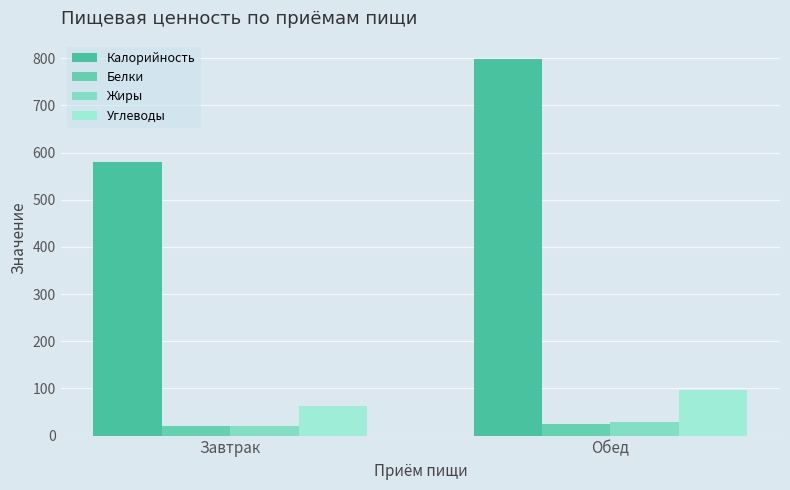

How many values in the Калорийность series exceed 797?

1